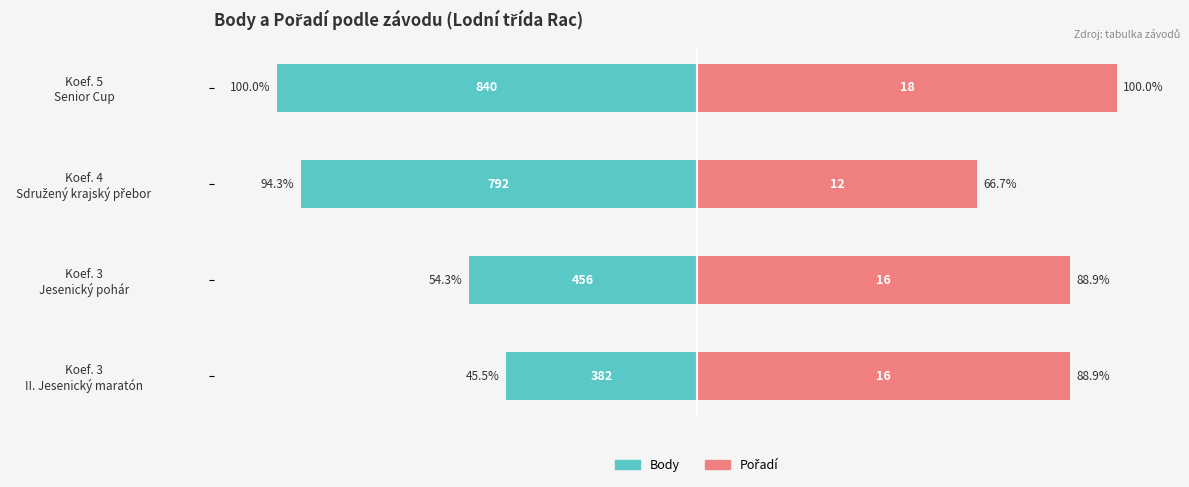

What is the value of the Pořadí bar at the 3rd from the left?

66.7